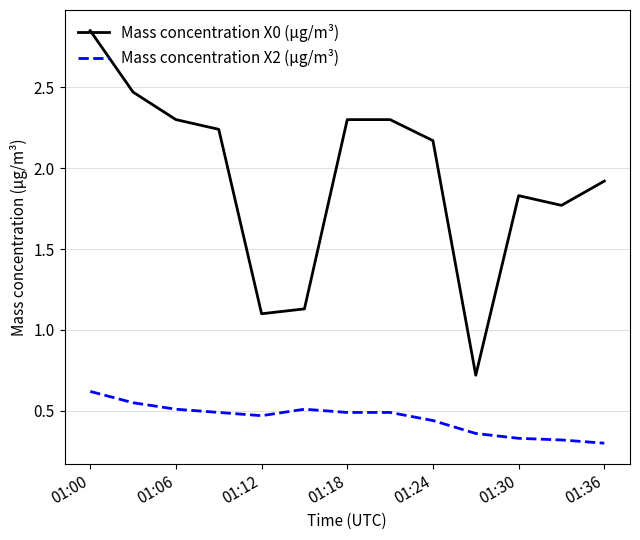

What is the lowest value of the Mass concentration X0 (μg/m³) series?

0.7